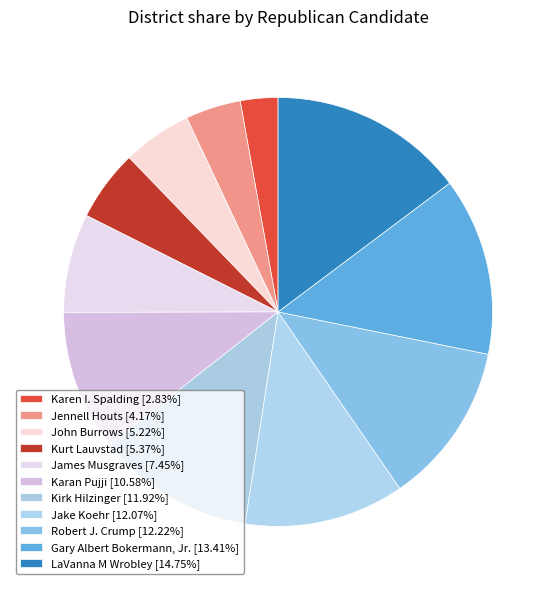

Count the number of slices in the pie.

11